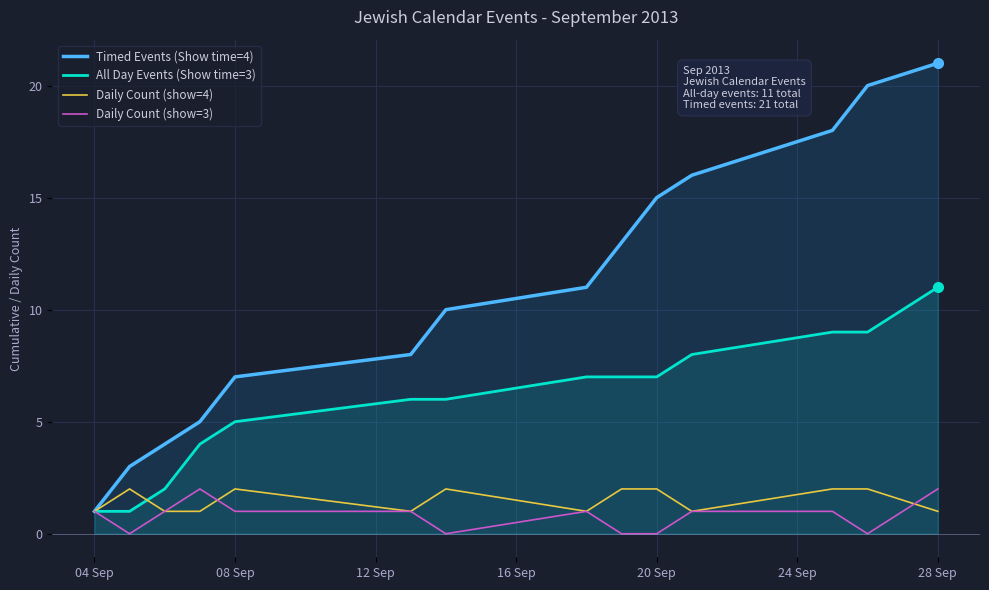

How many lines are shown in the chart?

4